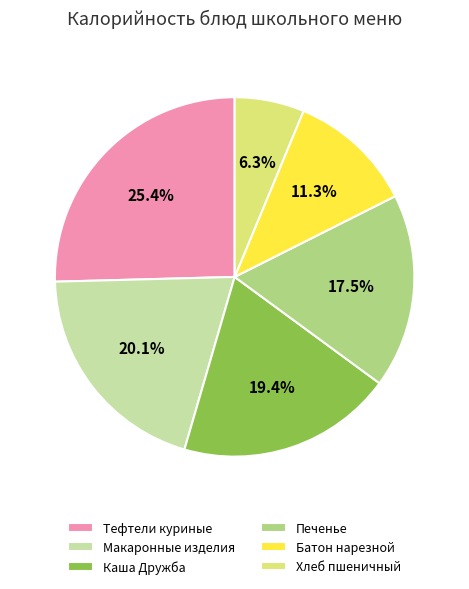

What is the largest slice in the pie chart?

Тефтели куриные